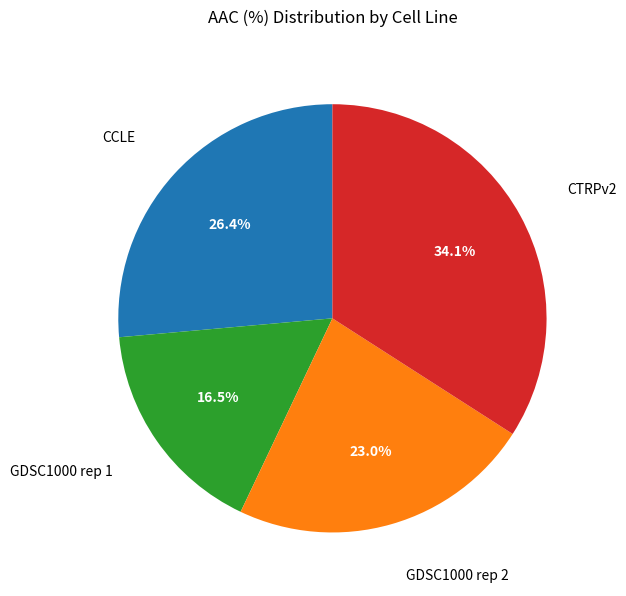

To the nearest percent, what is the difference between the largest and smallest slice percentages?

18%